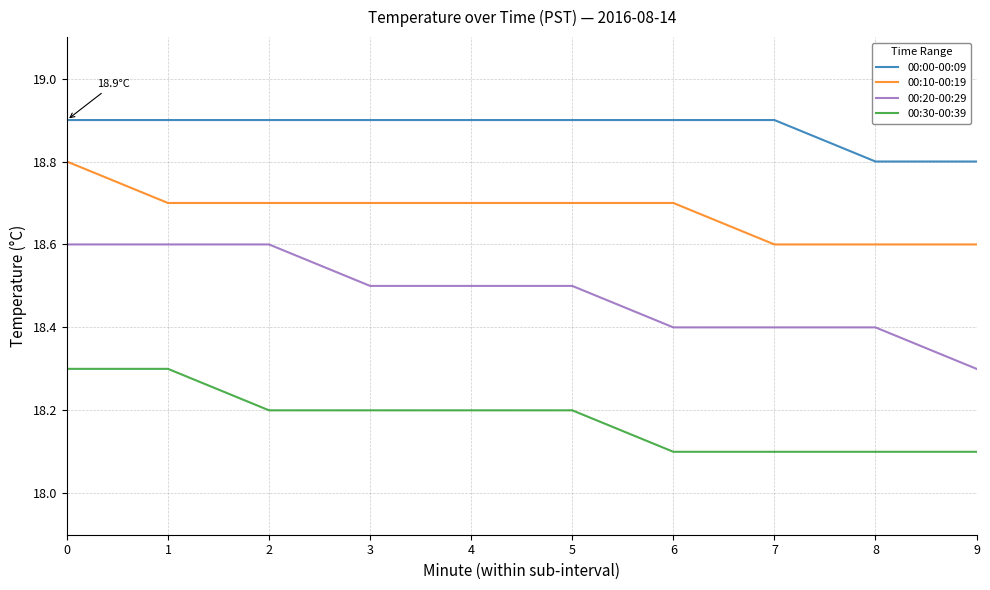

Which series has the largest range (max minus min)?

00:20-00:29